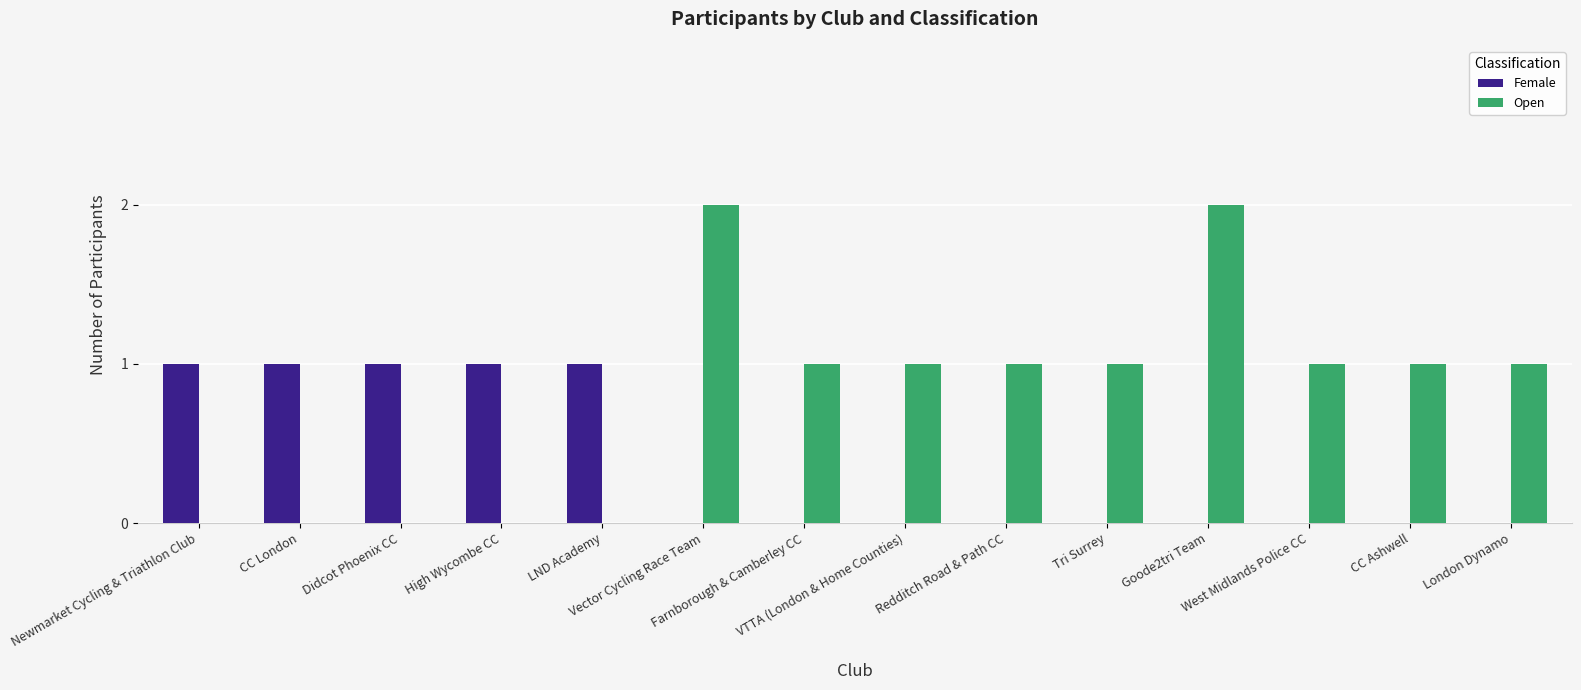

Which series has the largest total across all categories?

Open